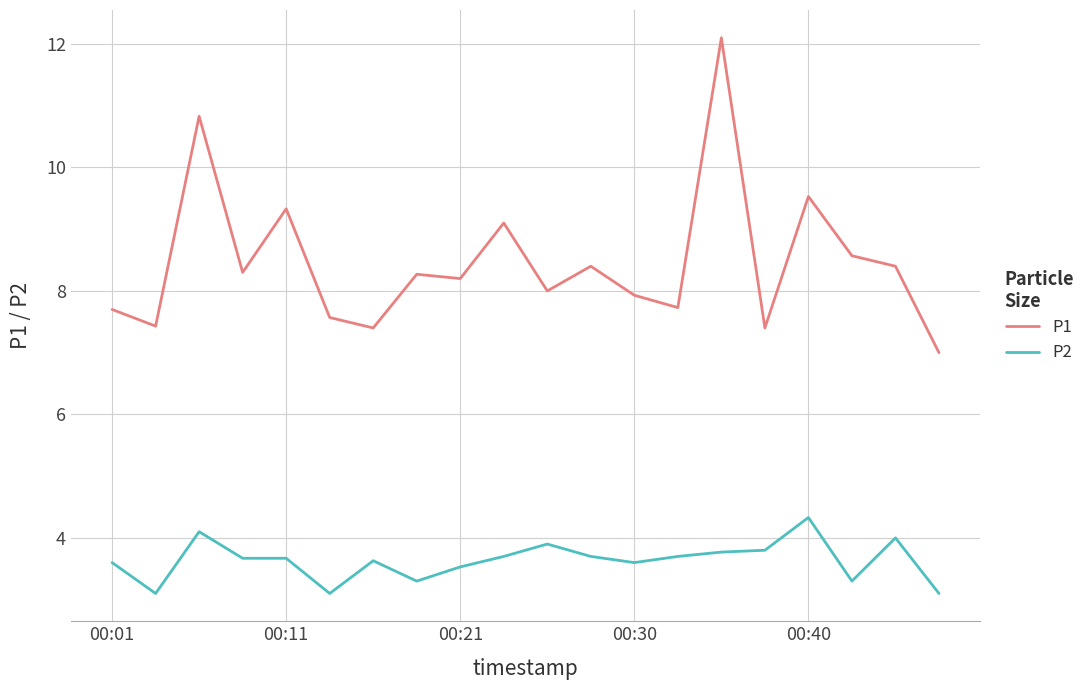

Rank the series by their maximum value, from highest to lowest.

P1, P2